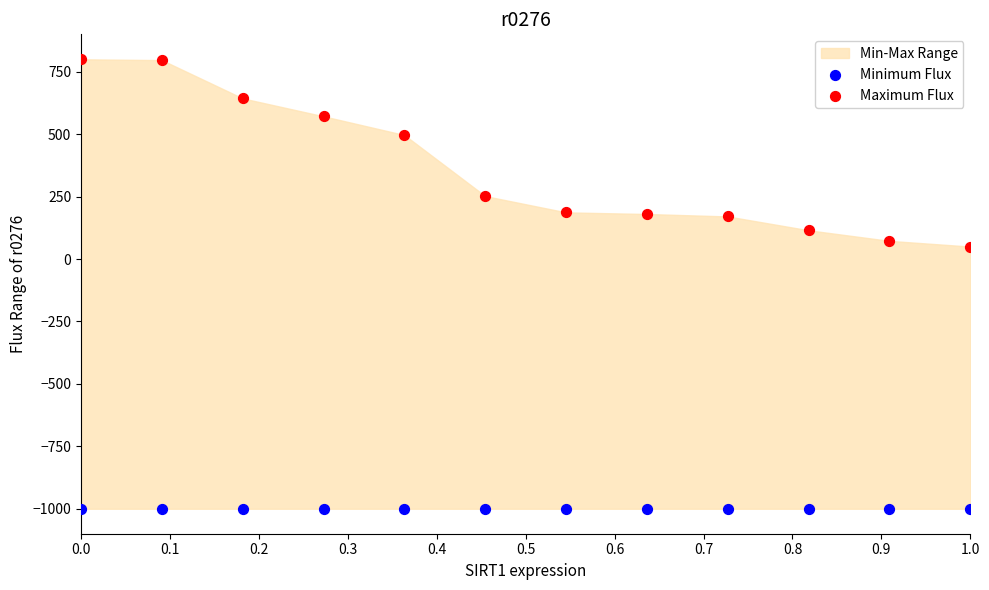

Across all series, what Y value is closest to -100?

50.0